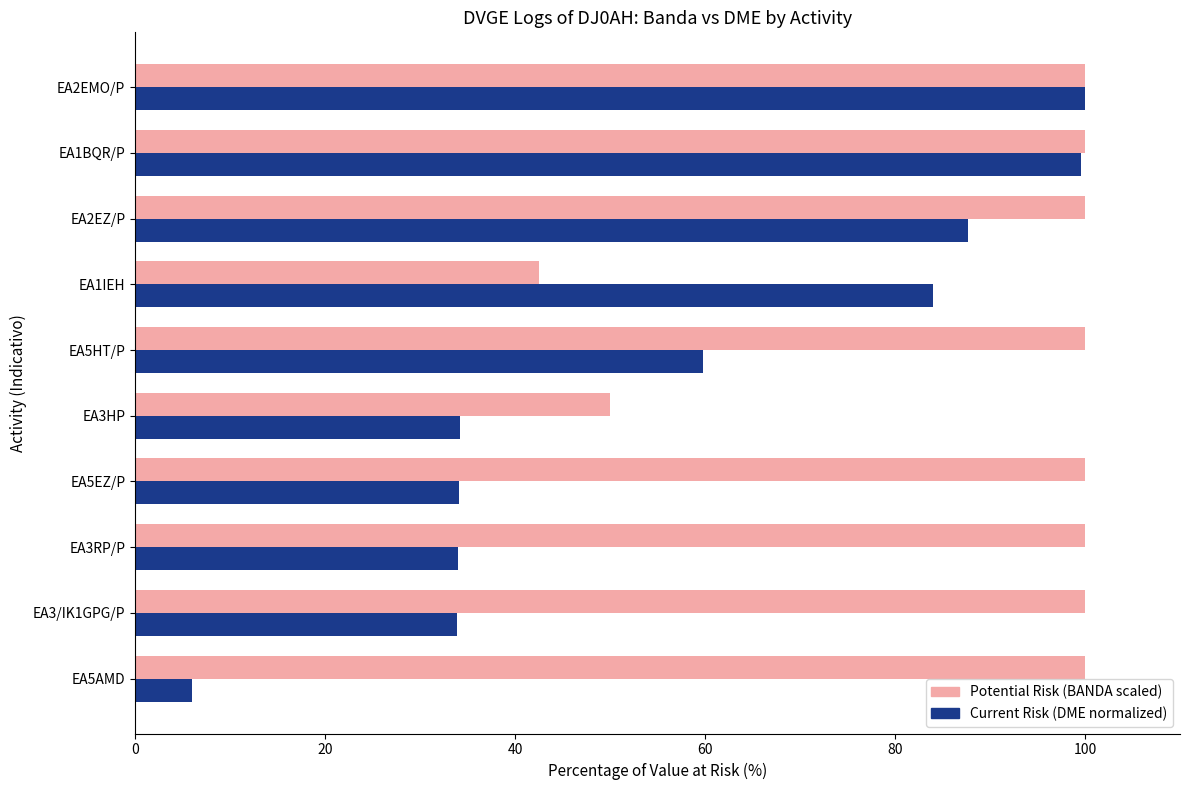

What are all the series names shown in the legend?

Potential Risk (BANDA scaled), Current Risk (DME normalized)